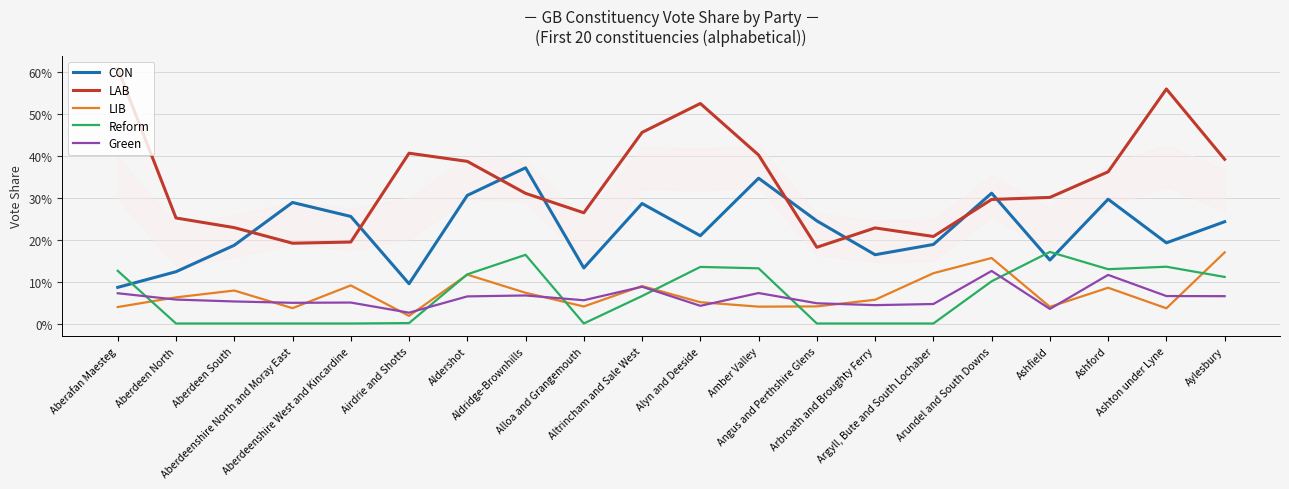

What is the difference between the highest and lowest values at Aberdeen South?

0.2